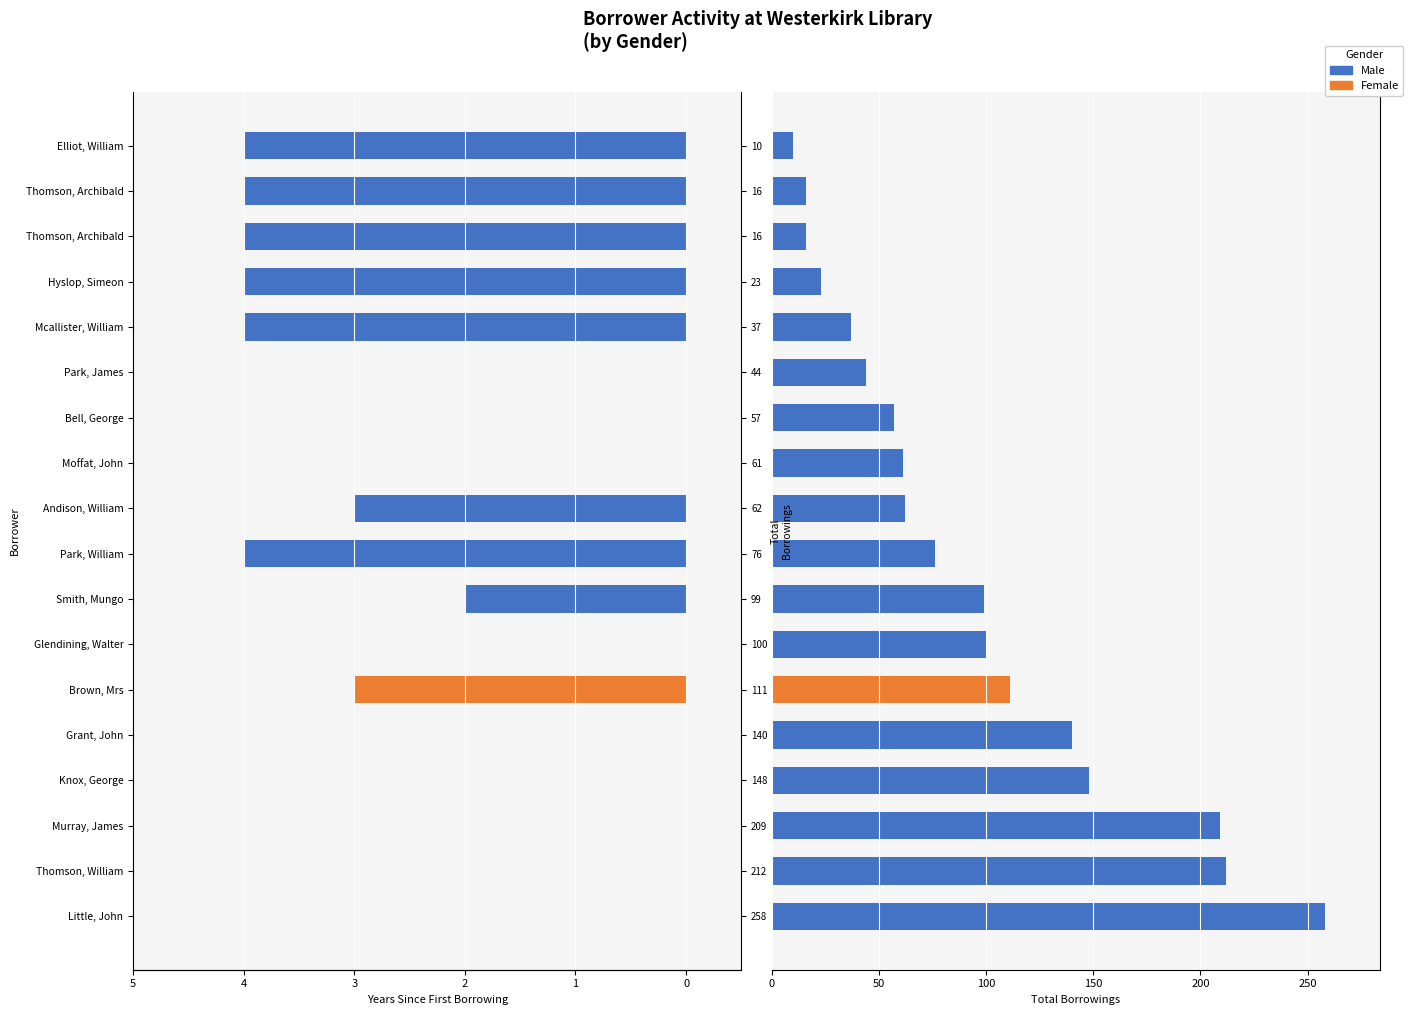

Reading left to right, transcribe all the data shown in this chart.

Years Active Since 1813: 0	0	0	0	0	3	0	2	4	3	0	0	0	4	4	4	4	4
Total Borrowings: 258	212	209	148	140	111	100	99	76	62	61	57	44	37	23	16	16	10